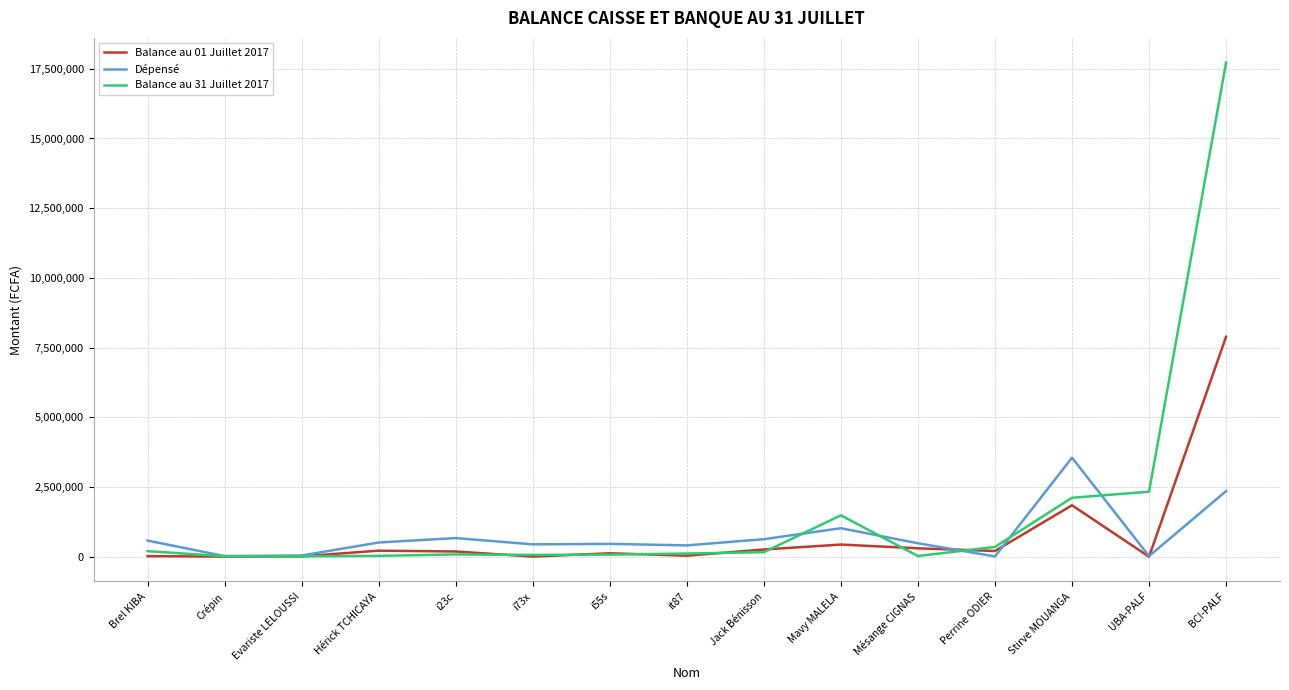

Is the value of Dépensé at i73x greater than the value of Balance au 31 Juillet 2017 at Jack Bénisson?

Yes